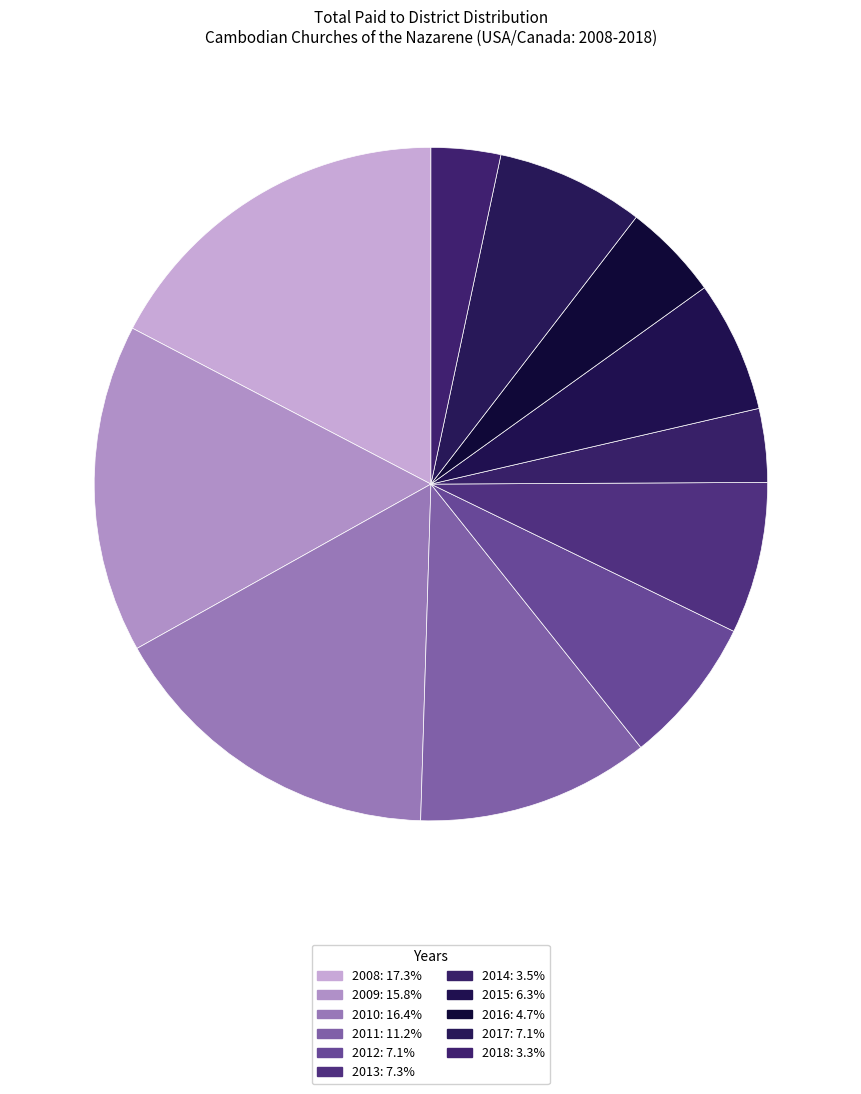

Count the number of slices in the pie.

11